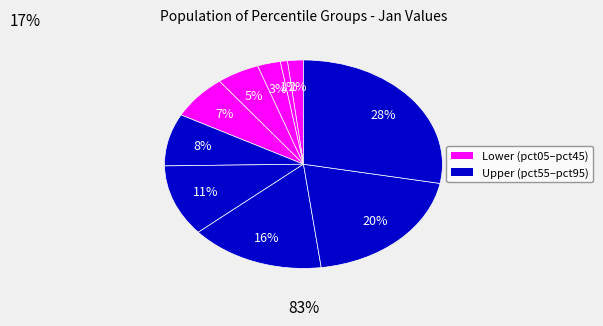

How many segments does this pie chart have?

10